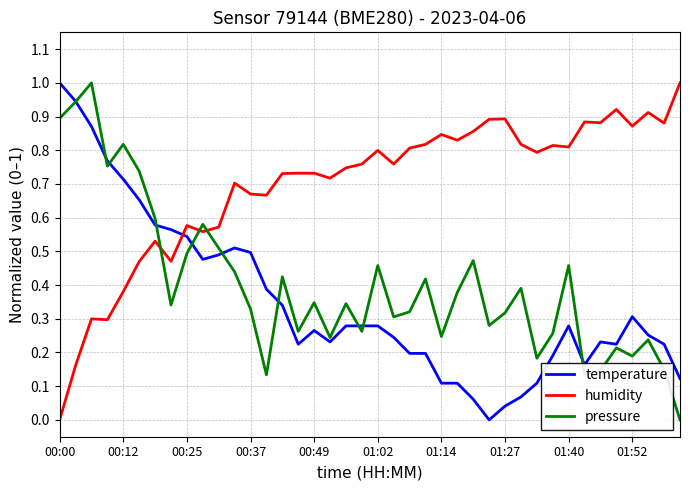

What is the greatest value displayed?

1.0